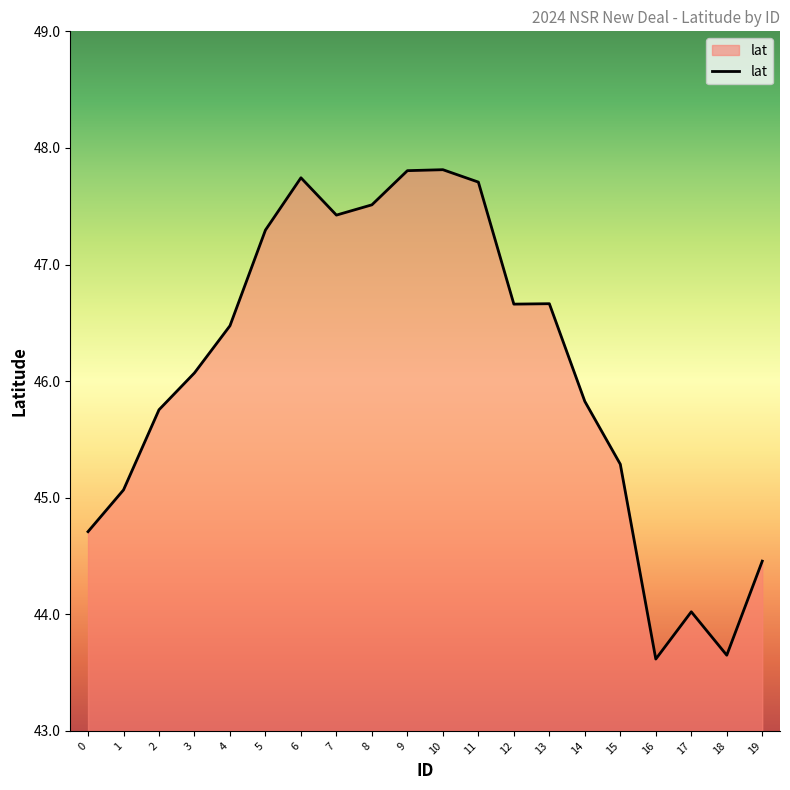

What is the maximum value shown in the chart?

47.8